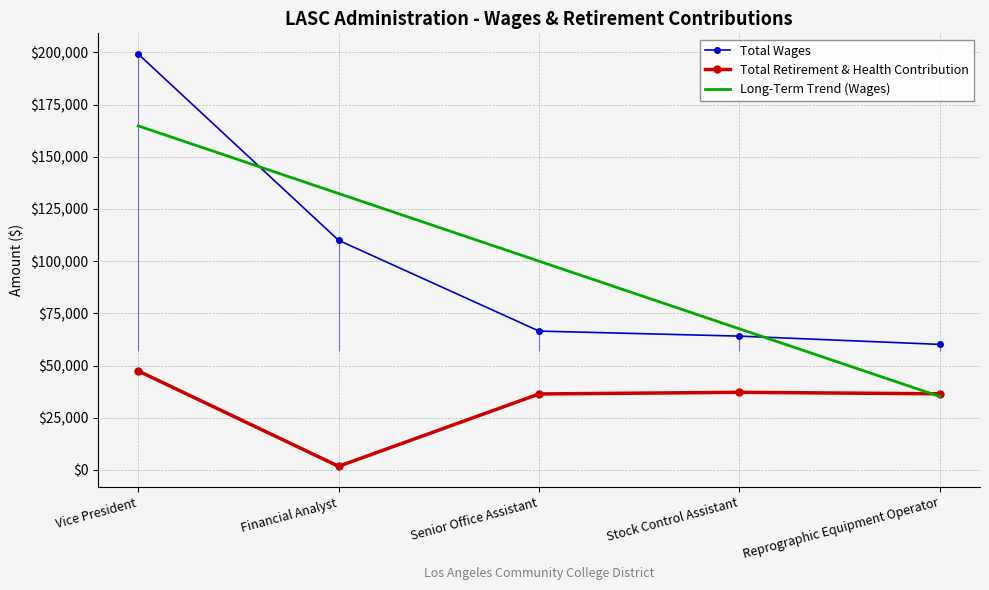

How many distinct data groups are displayed?

3